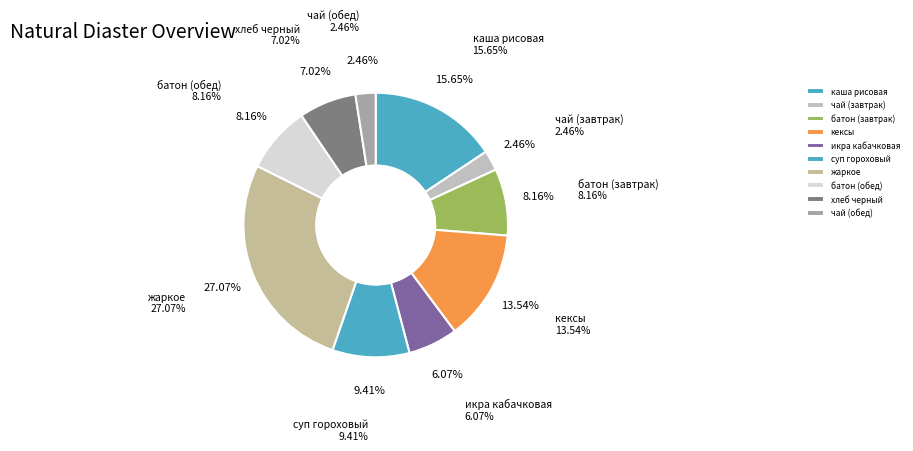

Count the number of slices in the pie.

10